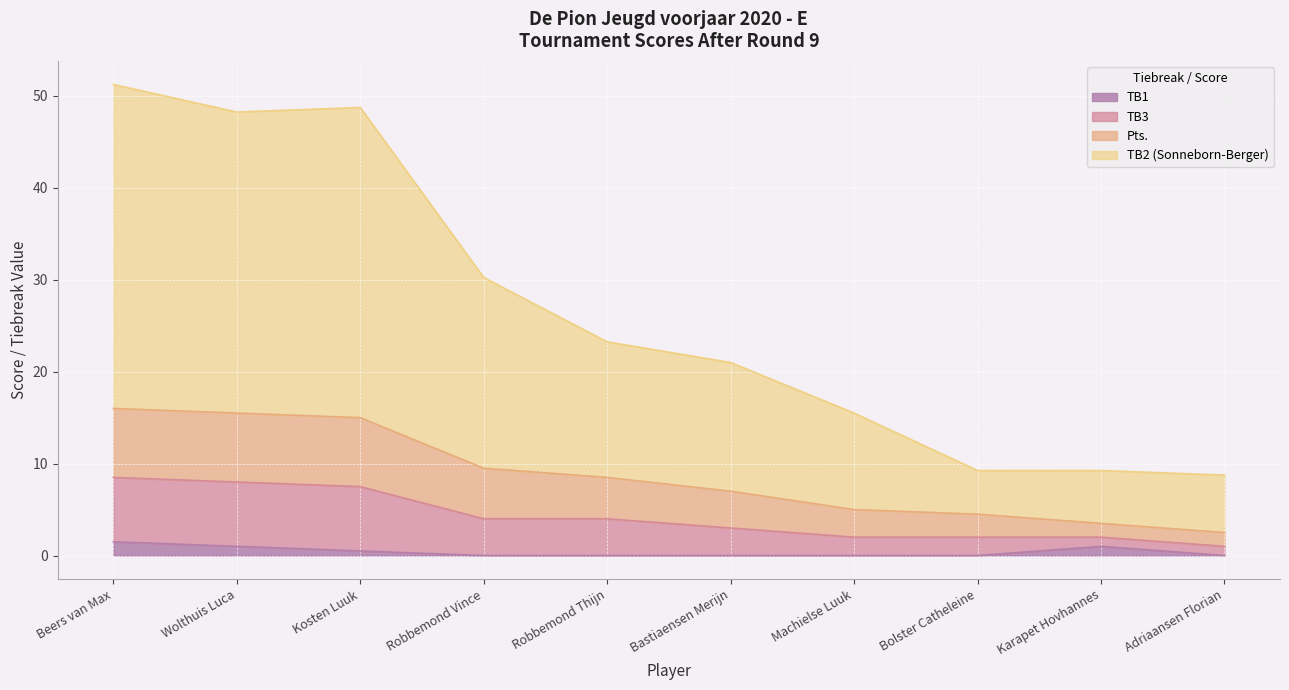

Does the chart display data point markers on the line(s)?

No